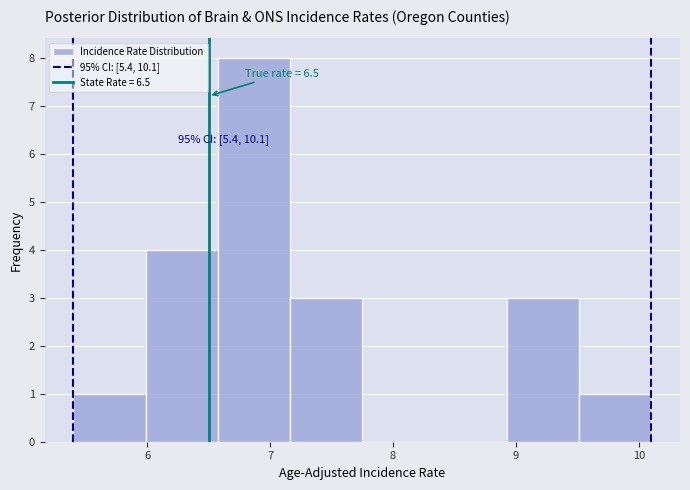

Over which range of the x-axis is the bar tallest?

6.6 to 7.2